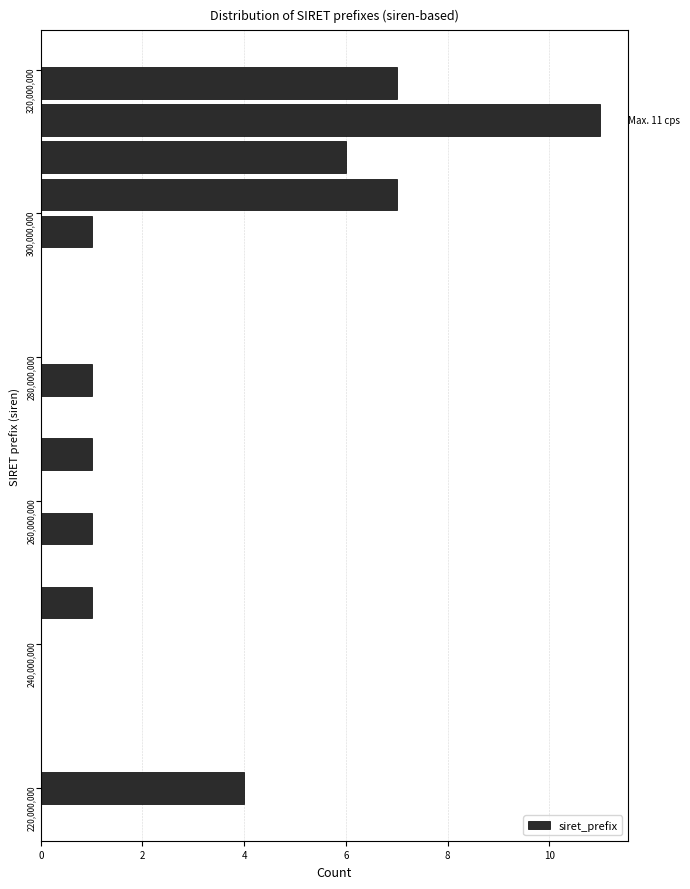

Around what value on the y-axis is the longest bar? Give the approximate position of its centre, as read against the axis.

312000000